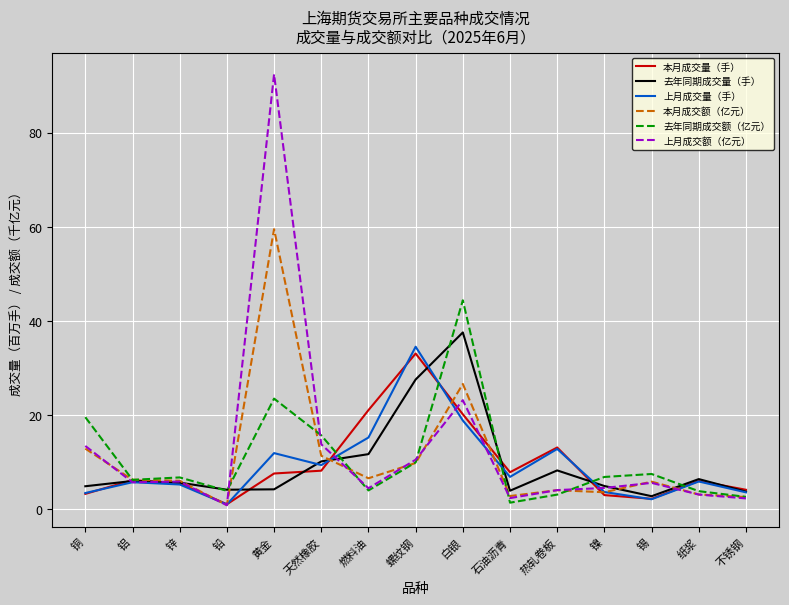

Is it true that 去年同期成交量（手） equals 6.0 at 铝?

True